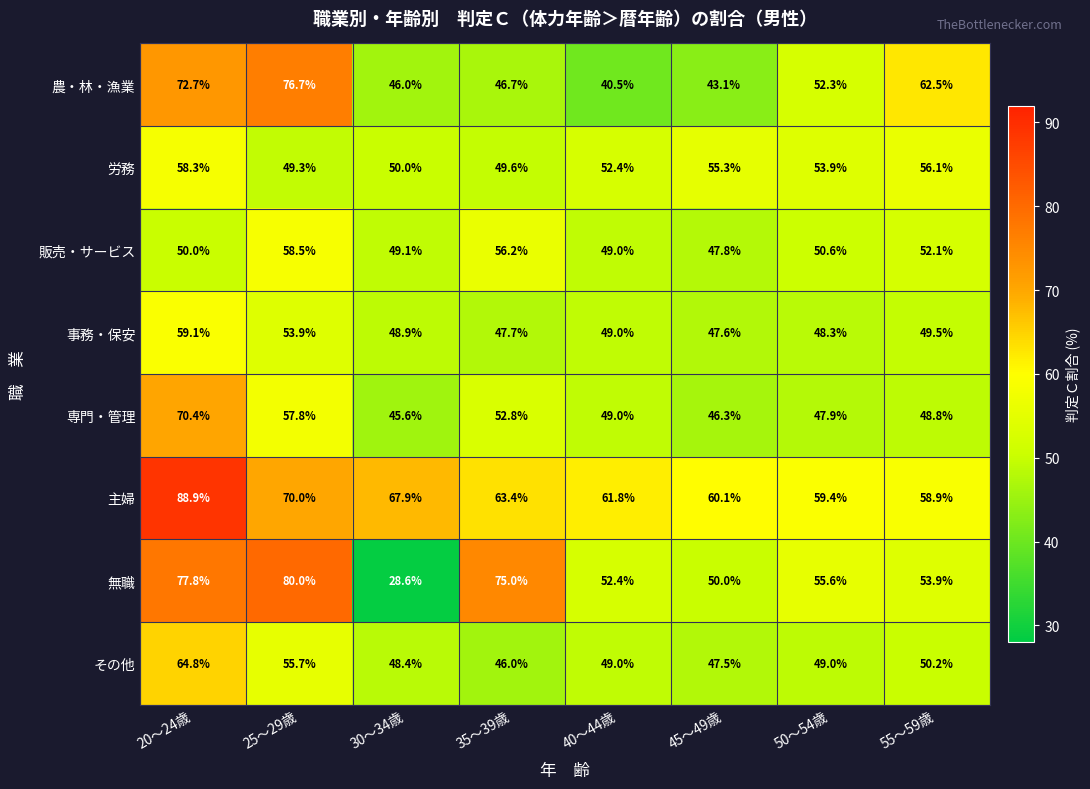

At which category is the sum across all series the highest?

20～24歳